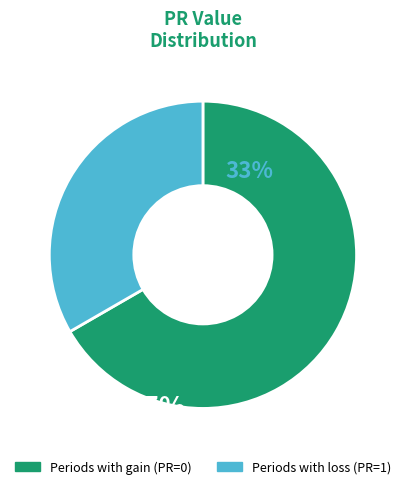

How many slices are in this pie chart?

2